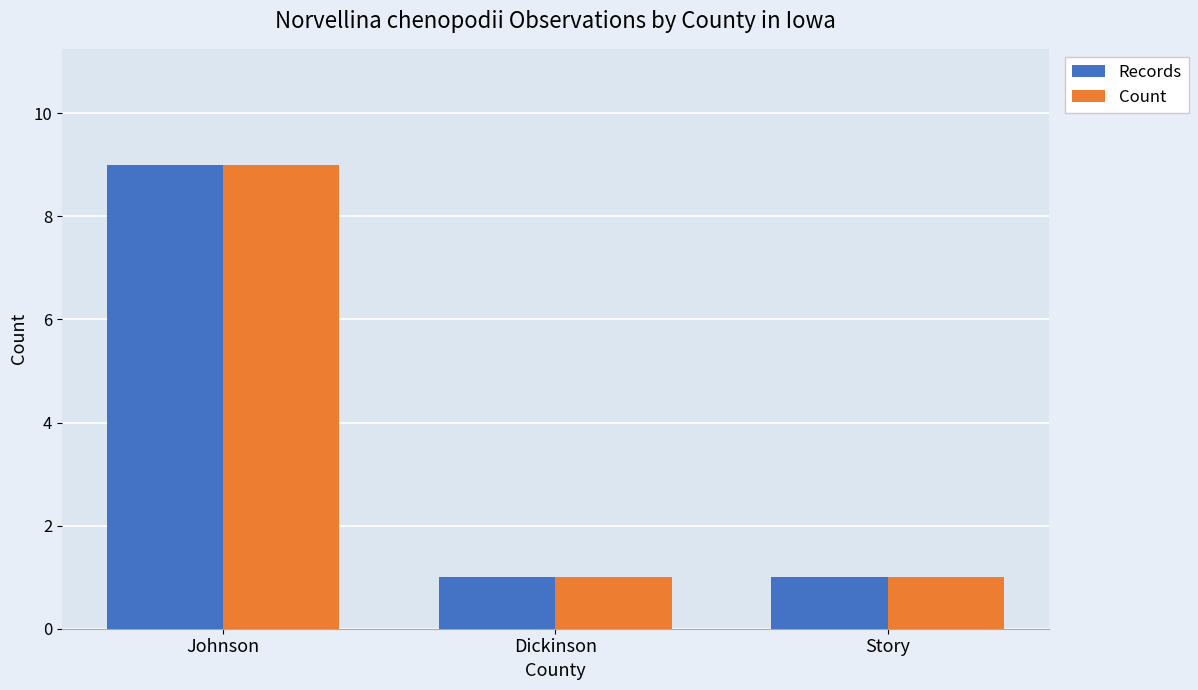

What is the average value of the Count series?

4